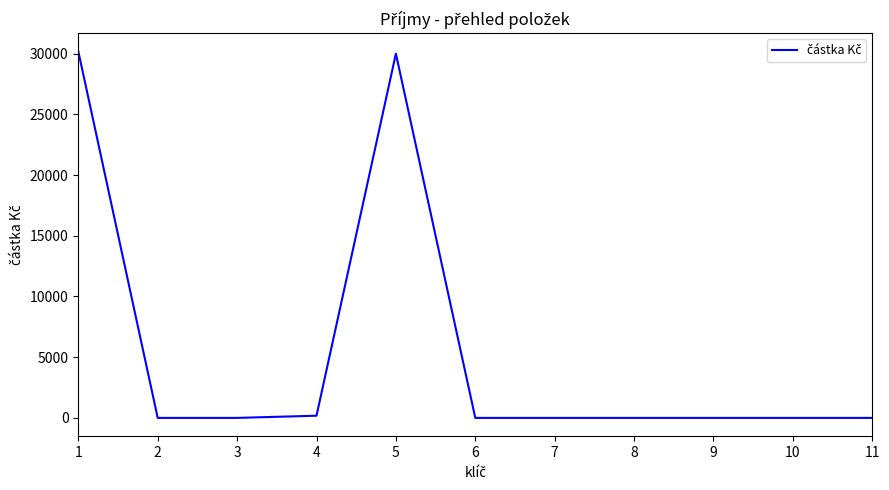

Count the number of values greater than 0.

3